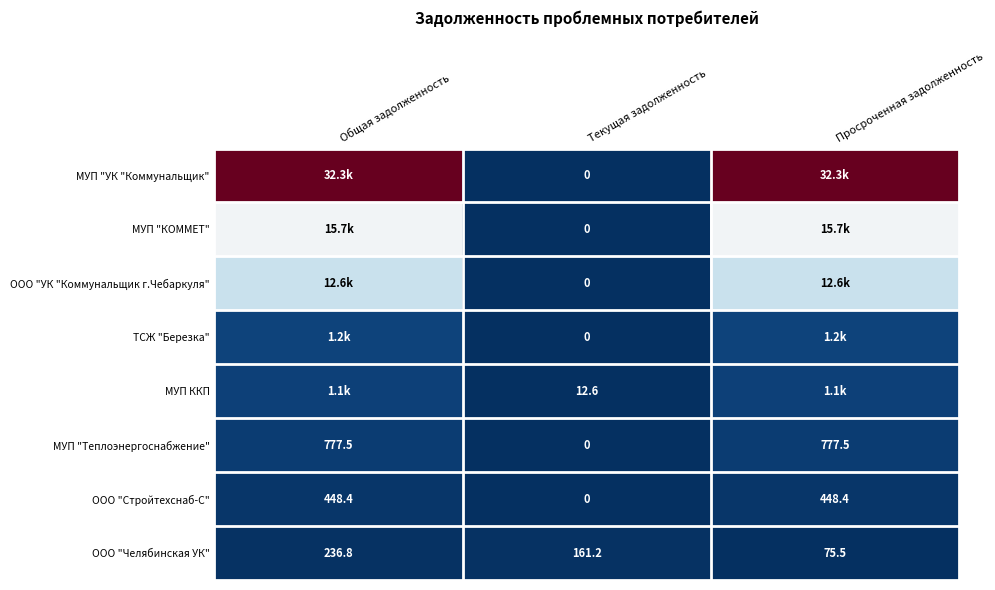

True or false: МУП ККП has a value of 12.6 at Текущая задолженность.

True